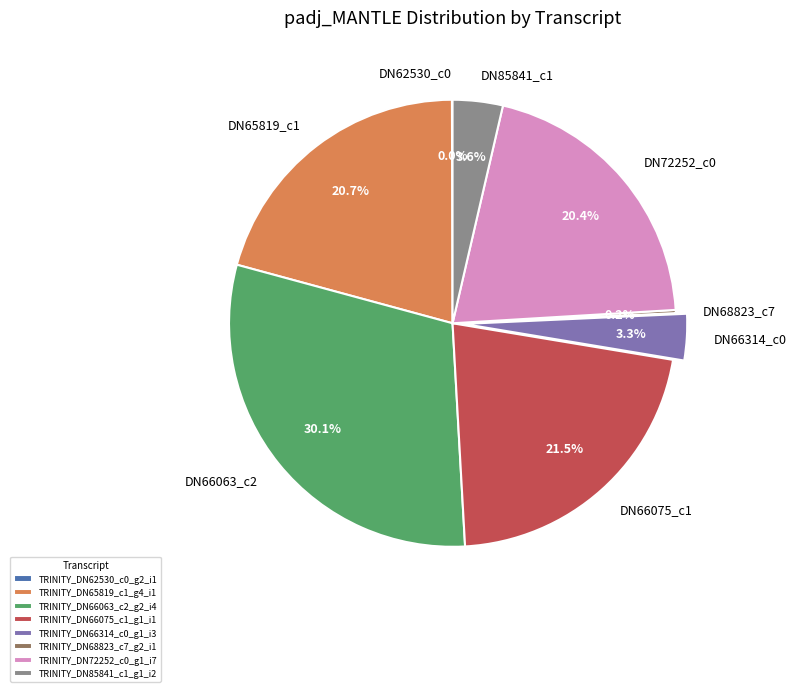

How much of the chart is everything except TRINITY_DN65819_c1_g4_i1?

79.3%